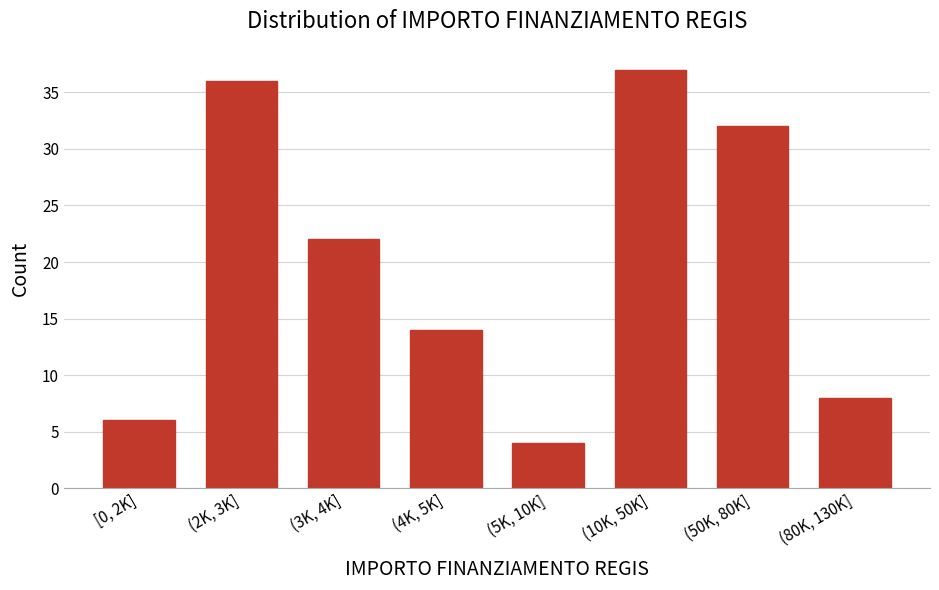

Reading left to right, what are all the values shown in this chart?

6	36	22	14	4	37	32	8